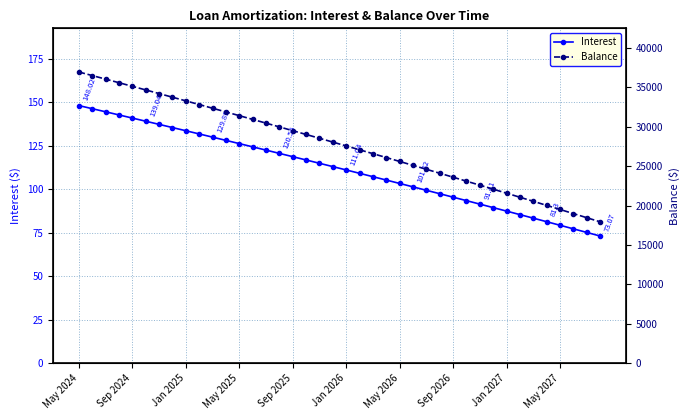

Is the value of Interest at 39 greater than the value of Balance at 10?

No